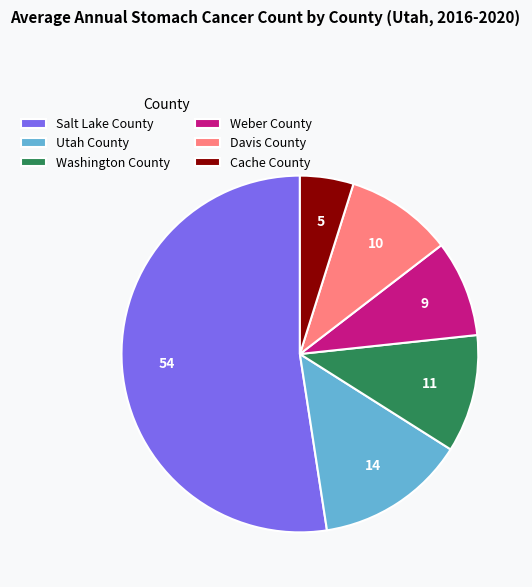

Is it true that Salt Lake County is 57% of the pie?

False